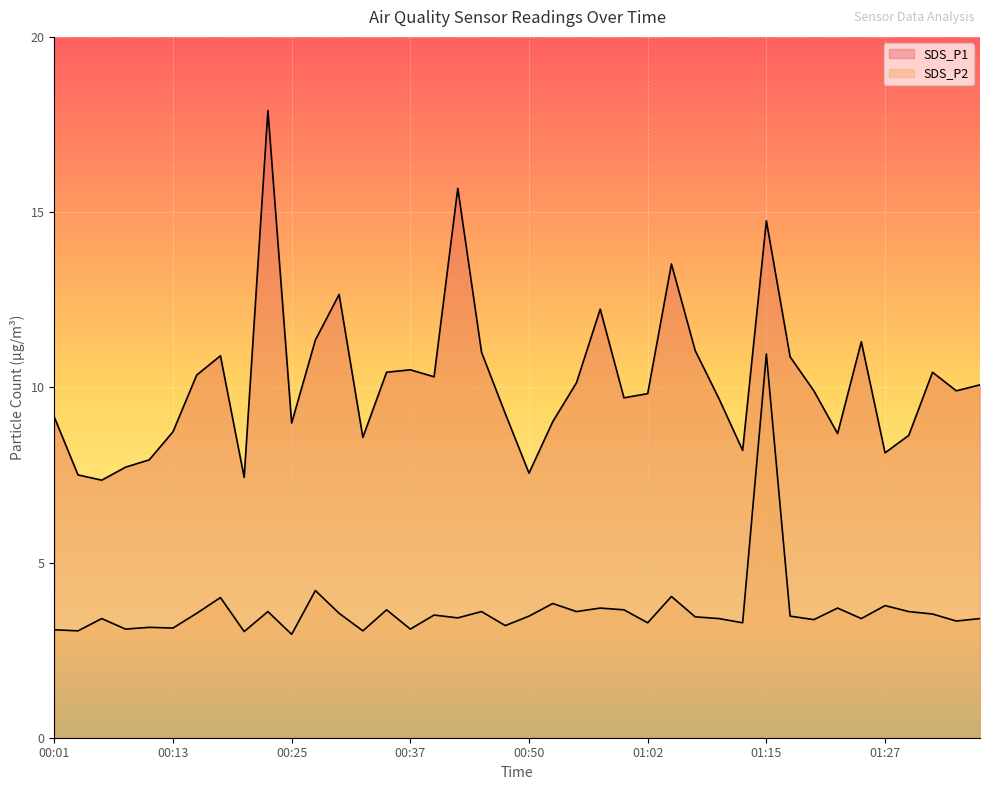

Between 00:40 and 01:10, which series saw the biggest shift?

SDS_P1